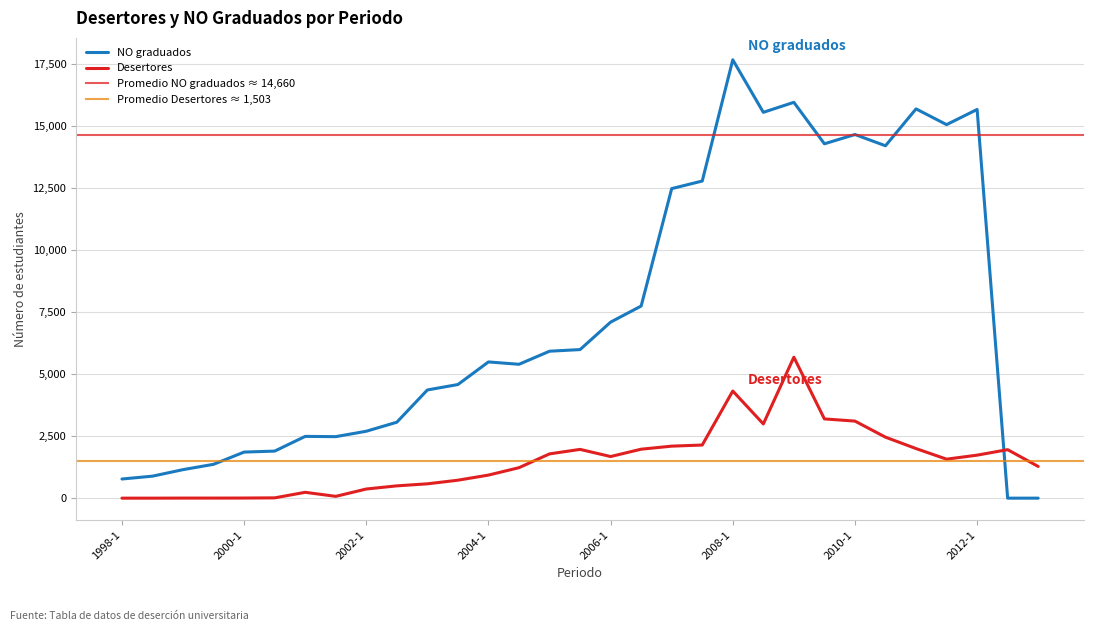

What is the difference between the maximum and minimum values in the Desertores series?

5683